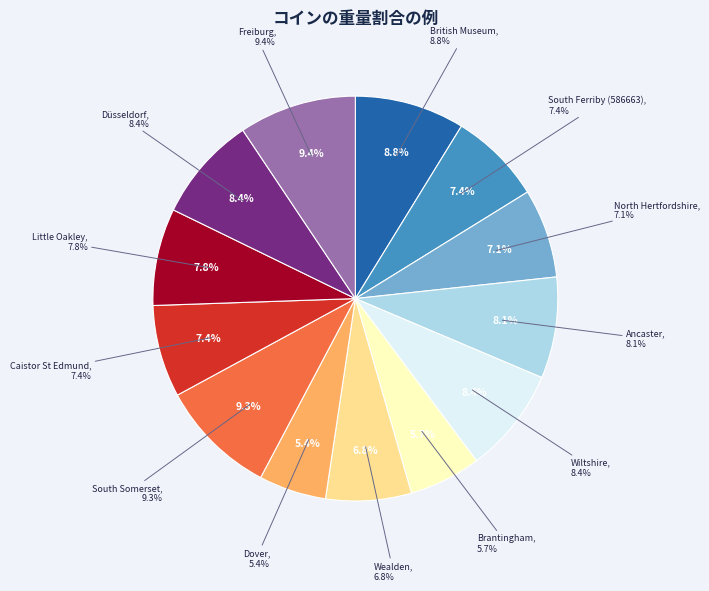

Does Düsseldorf represent more than half of the total?

No